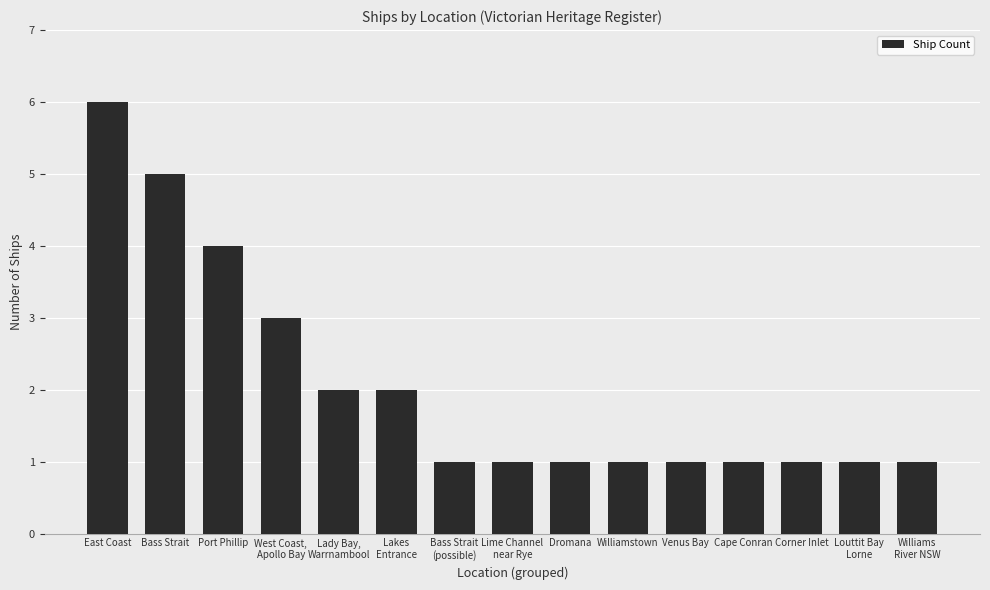

What is the sum of the values at Bass Strait
(possible) and Williamstown?

2